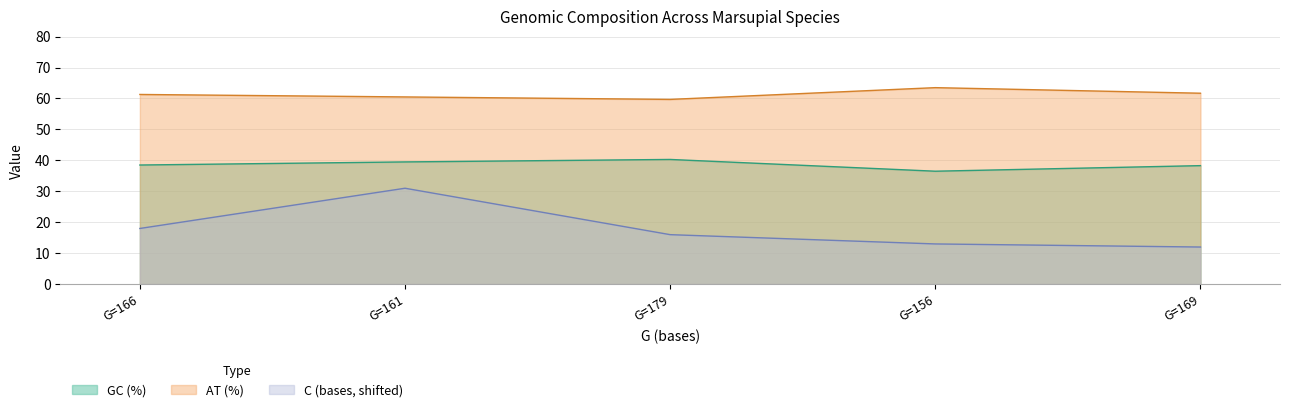

What is the maximum value for C (bases)?

31.0